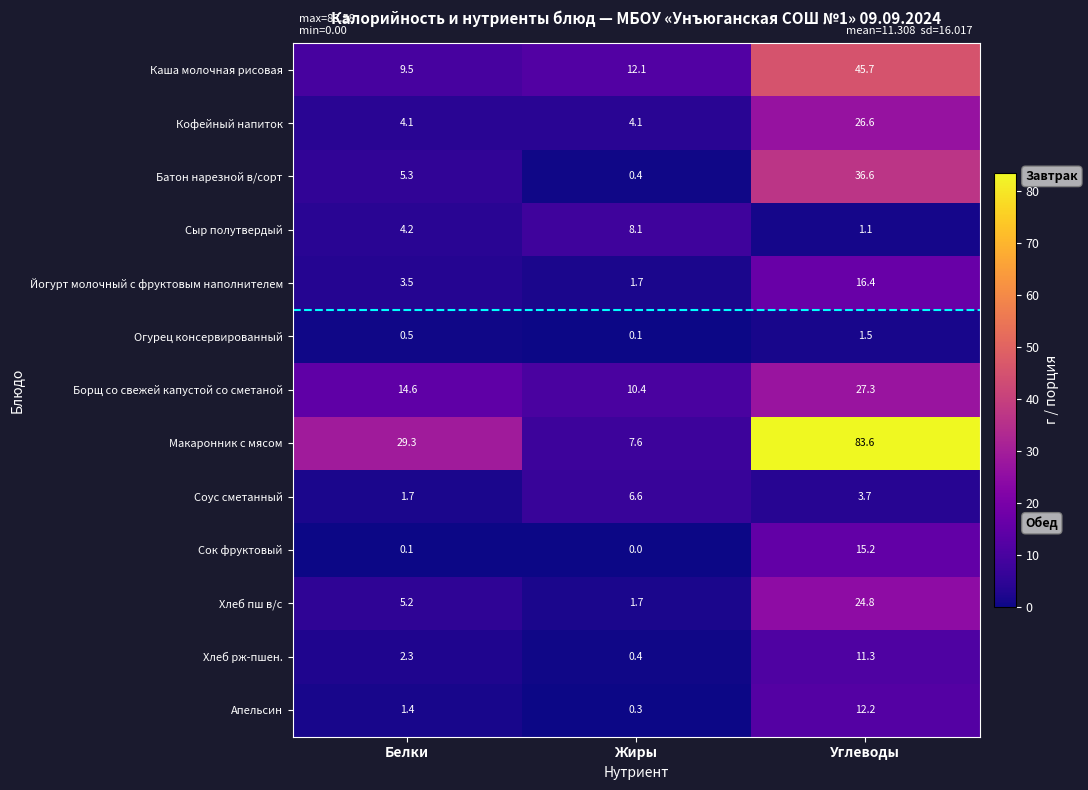

How many distinct data groups are displayed?

13